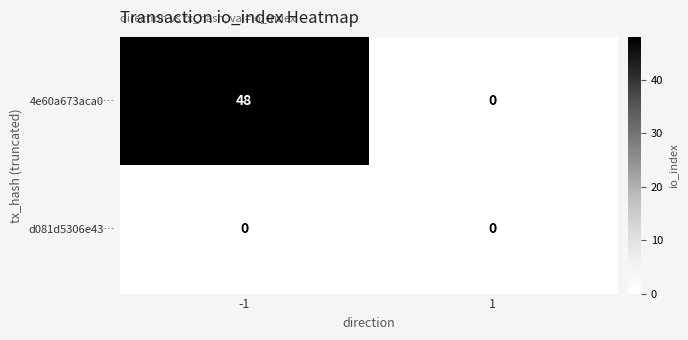

Reading left to right, list all the values displayed in this chart.

4e60a673aca0…: -1=48	1=0
d081d5306e43…: -1=0	1=0